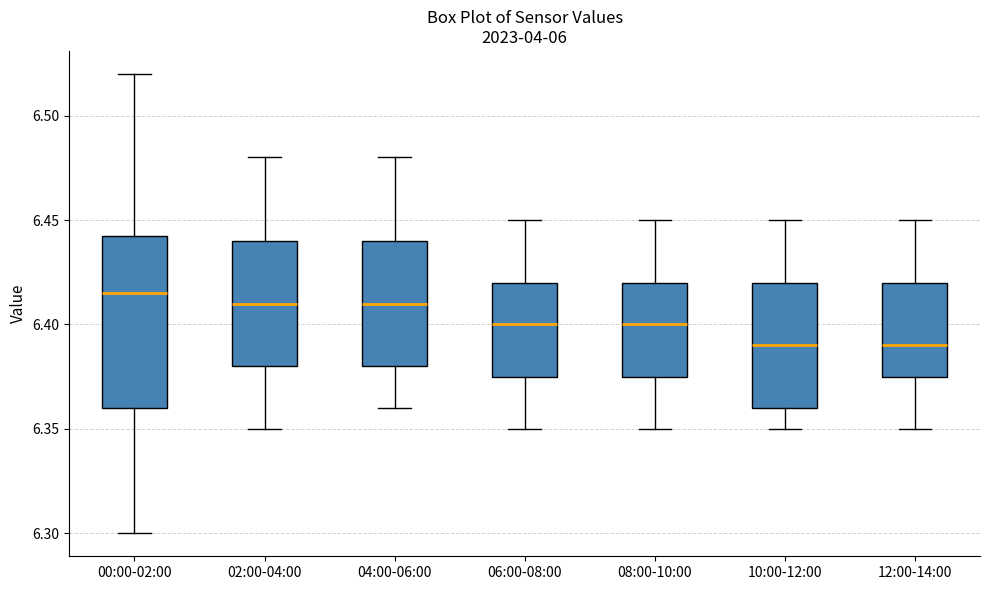

Comparing the boxes themselves (not the whiskers), which one is the tallest?

00:00-02:00